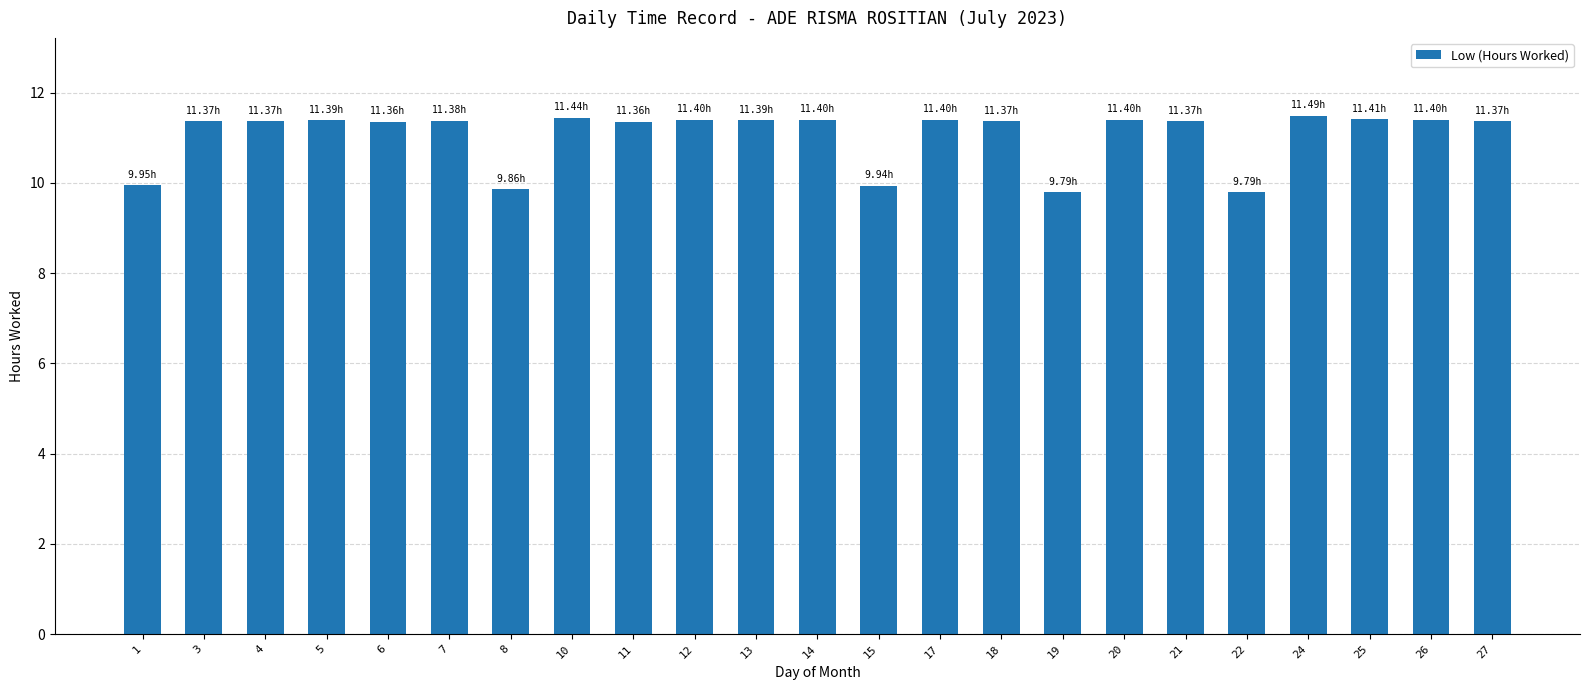

What is the sum of all values?

254.4